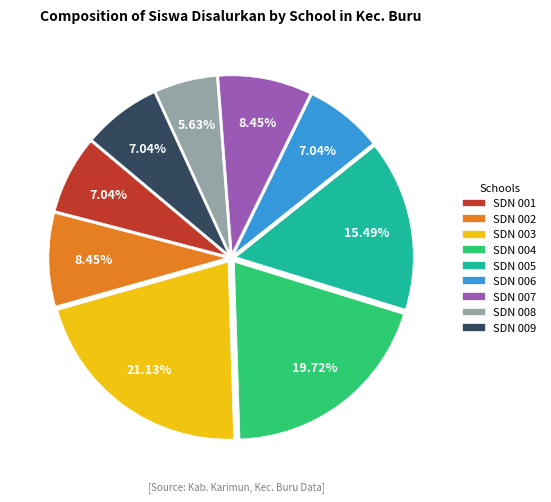

Is there any slice that represents more than half of the pie?

No